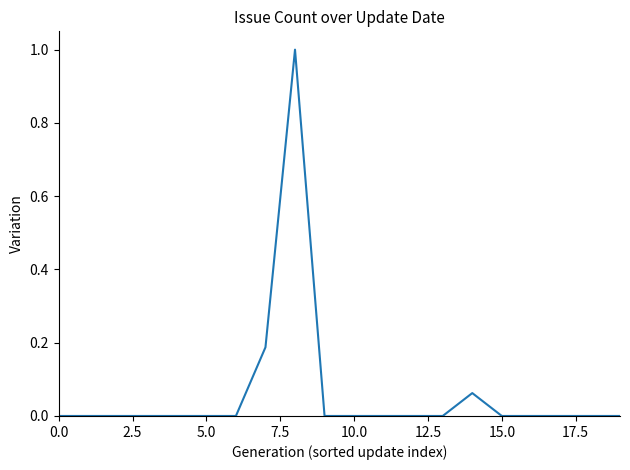

What is the maximum value shown in the chart?

1.0